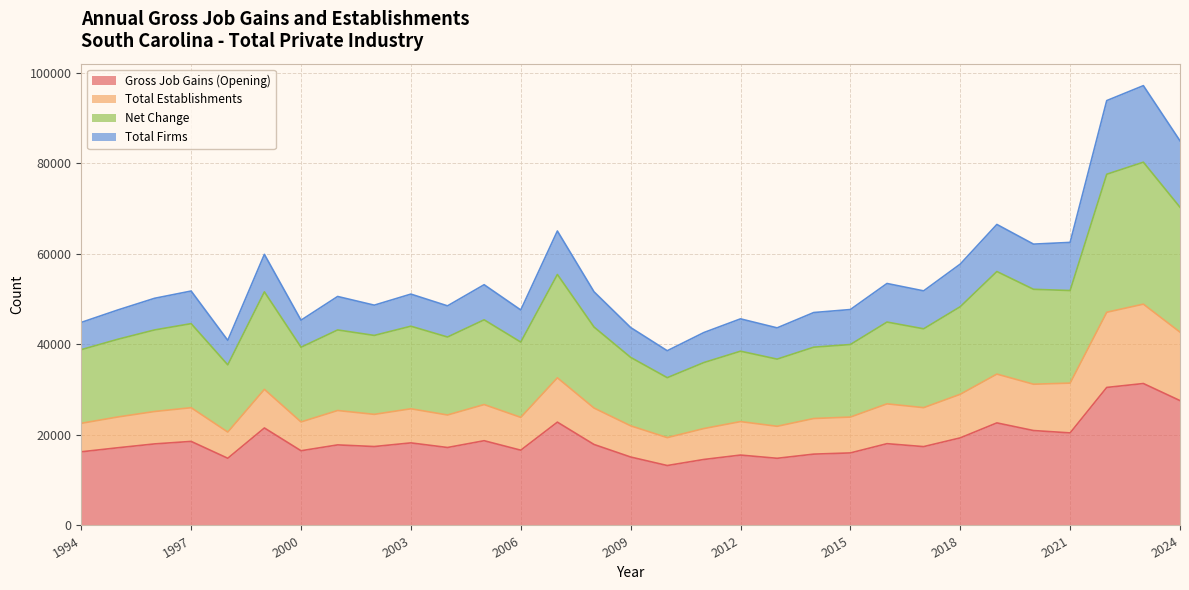

Does the chart display data point markers on the line(s)?

No